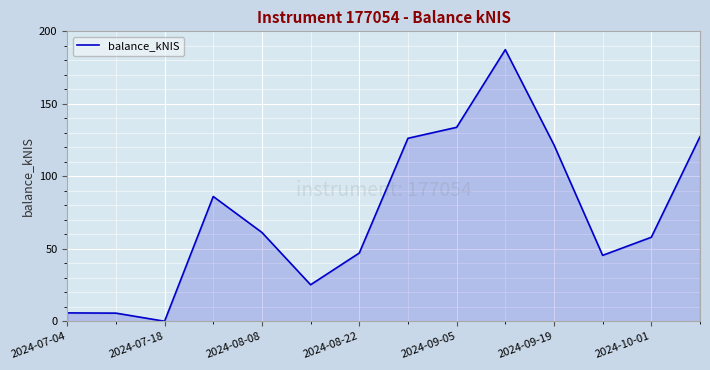

What is the maximum value shown in the chart?

187.4